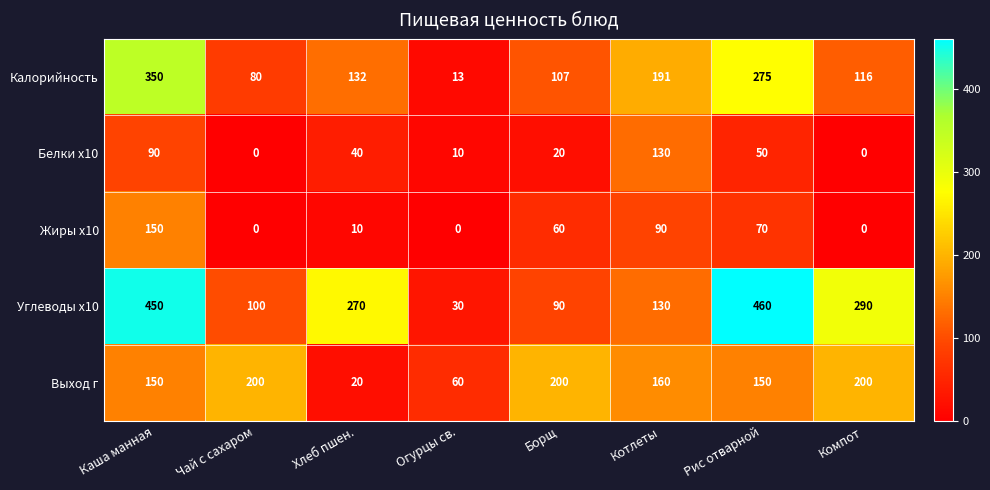

List the series in order of their peak value, highest first.

Углеводы x10, Калорийность, Выход г, Жиры x10, Белки x10